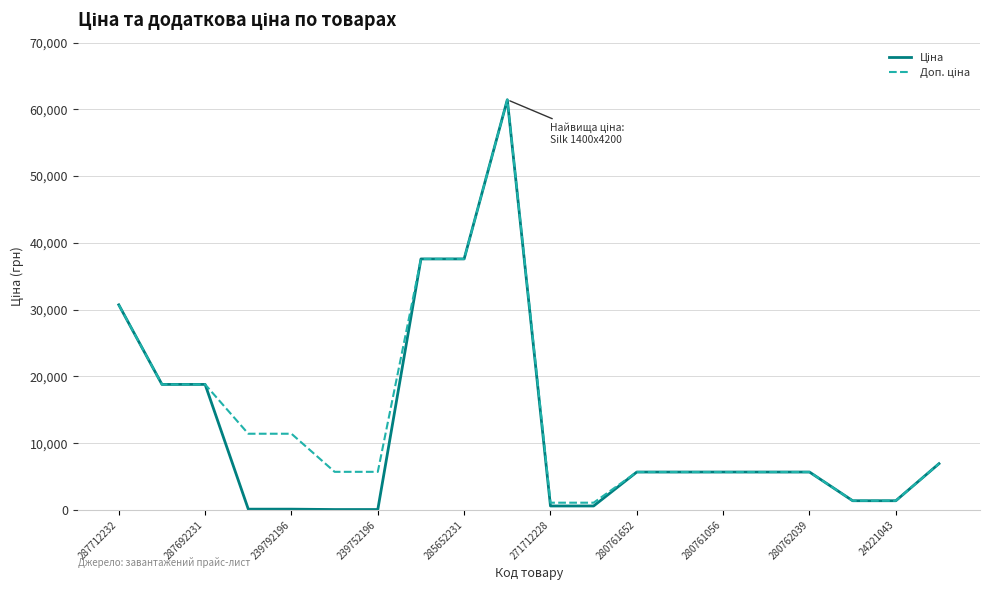

What is the greatest value displayed?

61434.3